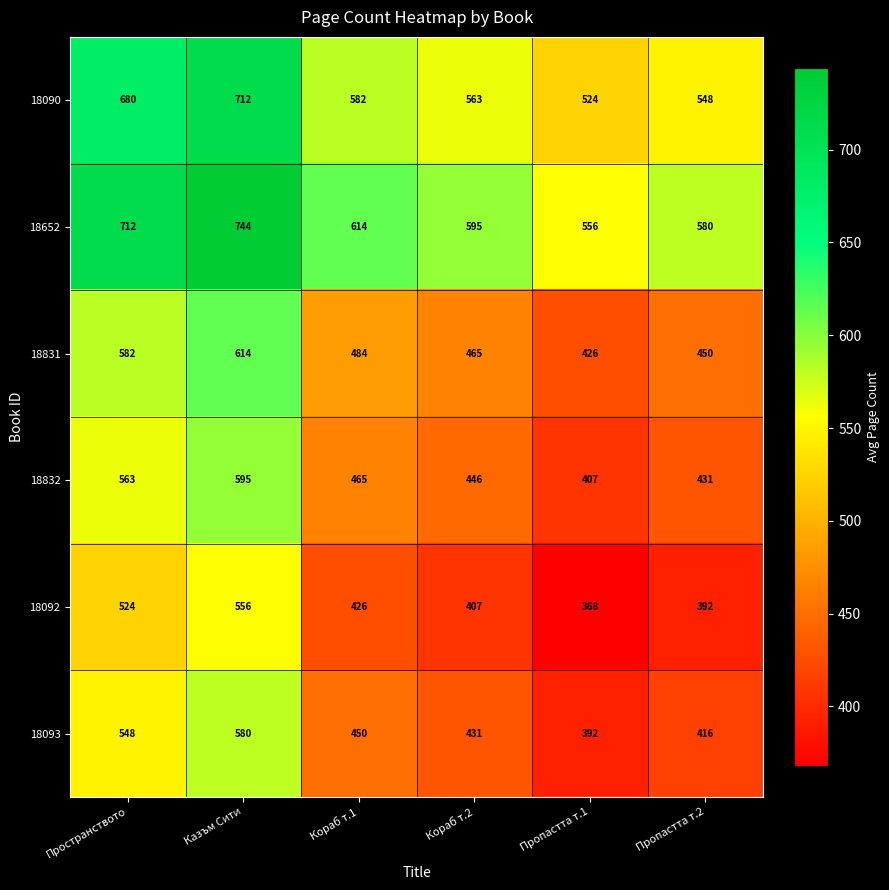

What is the maximum value shown in the chart?

744